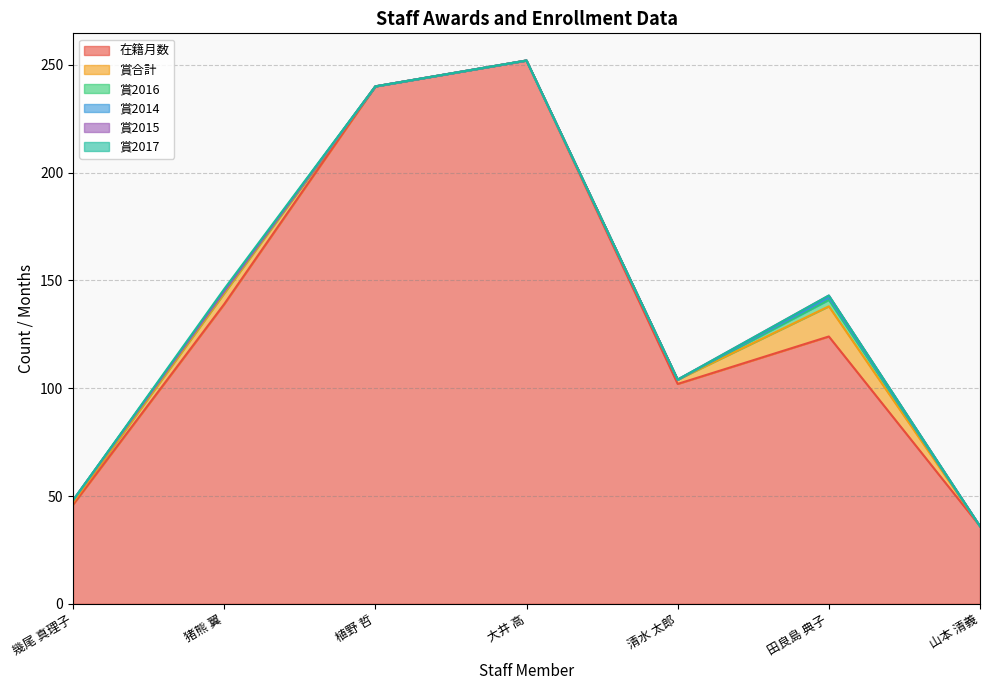

What is the spread (max minus min) of values at 清水 太郎?

102